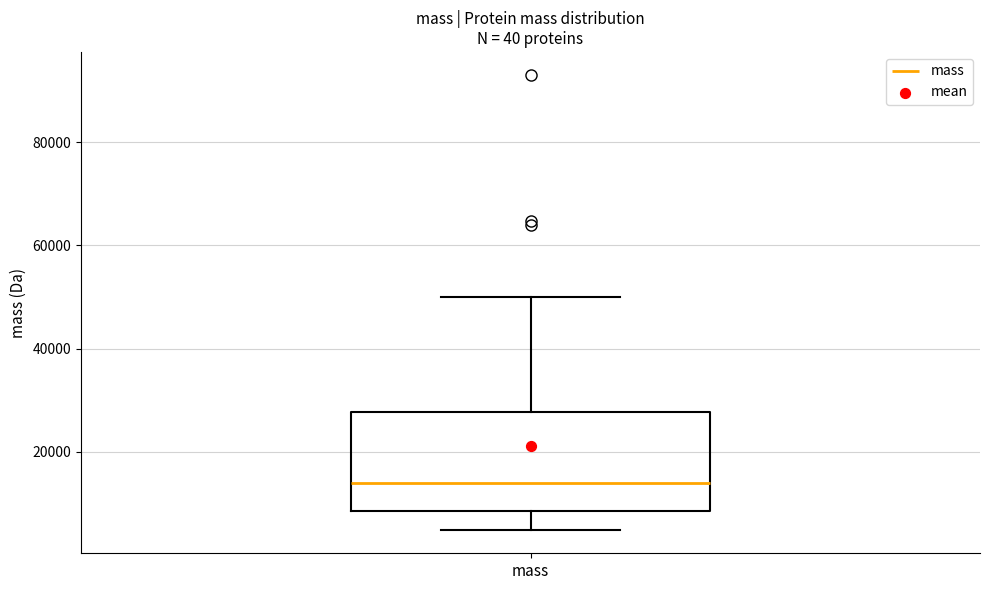

Where is the lower edge of the box for mass on the y-axis? The values are not printed on the chart, so give them approximately, as read against the axis.

8000